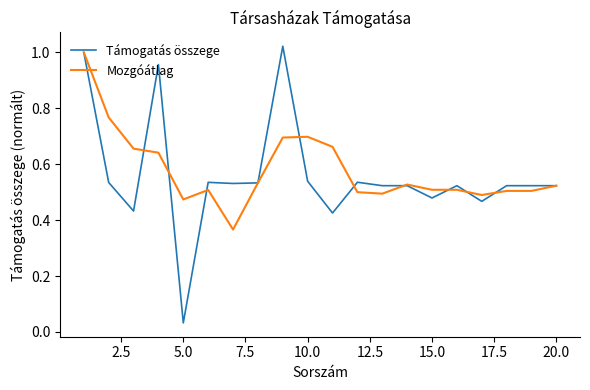

Which series has the widest spread of values?

Támogatás összege